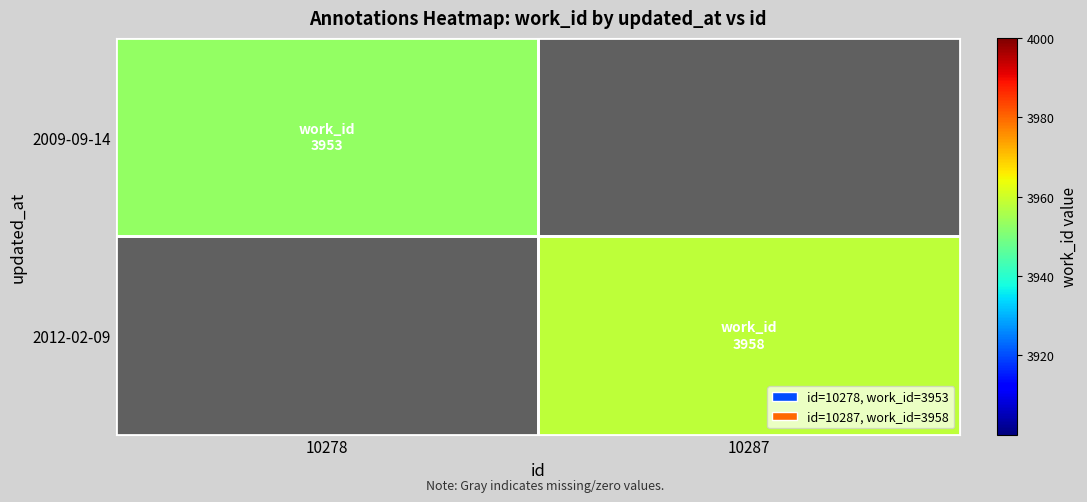

What is the spread (max minus min) of values at 10278?

3953